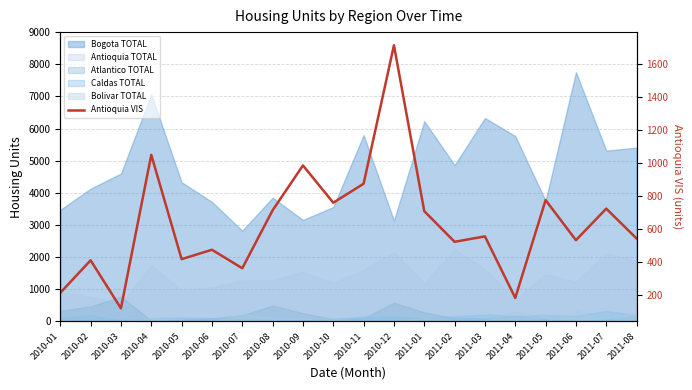

Does the chart display data point markers on the line(s)?

No